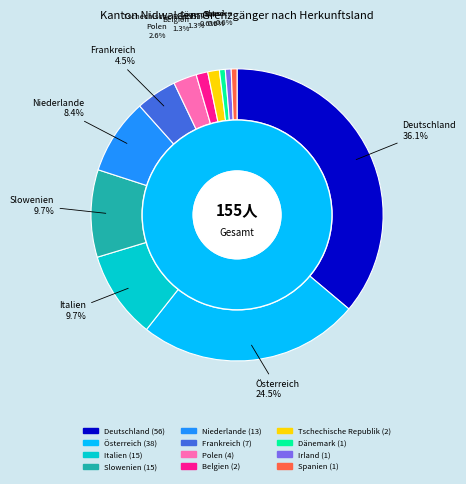

Which has a higher value, Spanien or Tschechische Republik?

Tschechische Republik